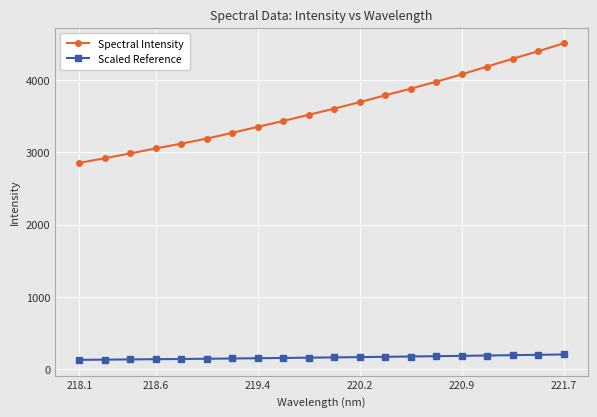

What is the average value of the Scaled Reference series?

162.3